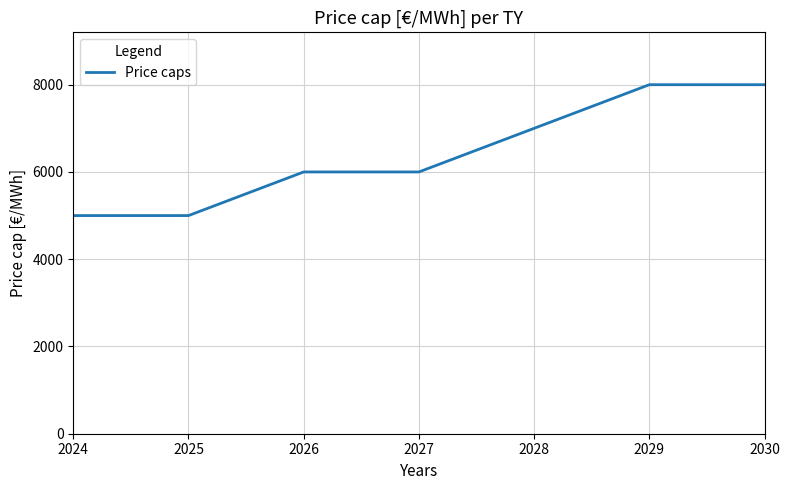

True or false: there are more than 2 points higher than both neighbors.

False